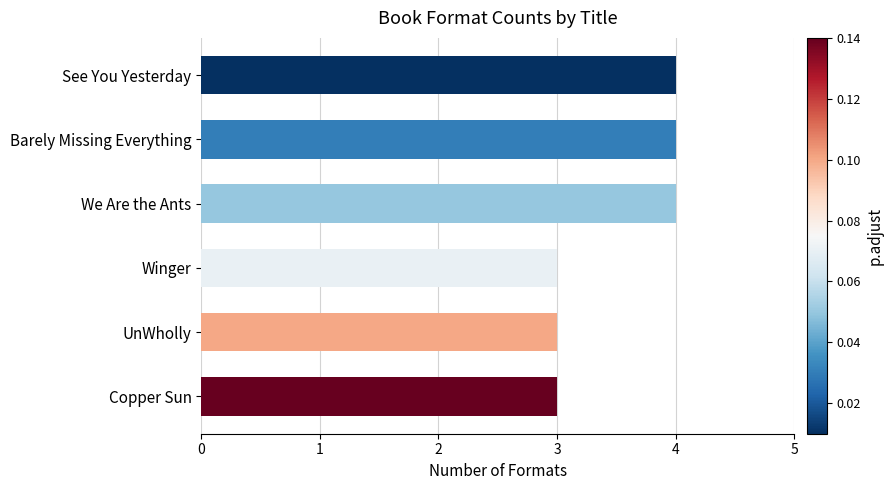

The chart shows a value of 4 at Barely Missing Everything. True or false?

True